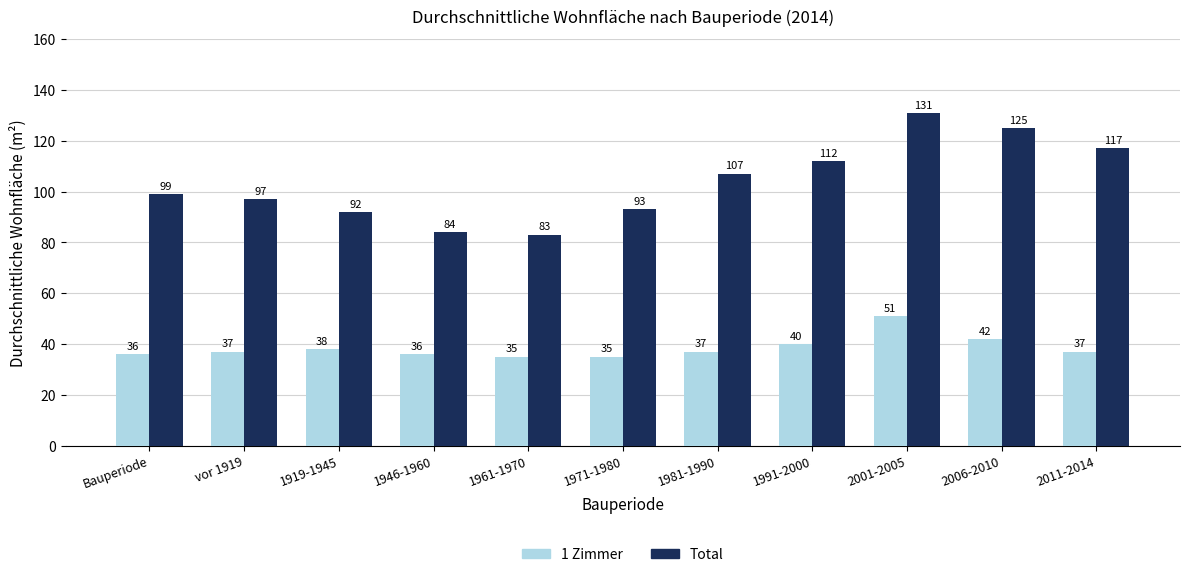

What is the highest value of the 1 Zimmer series?

51